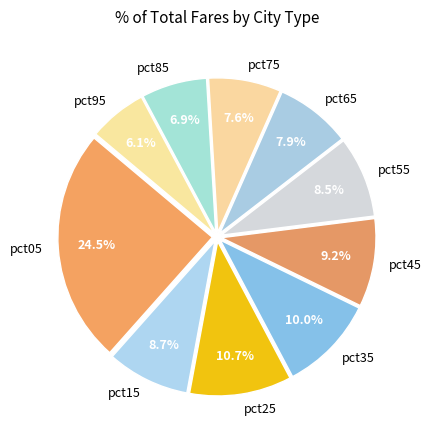

What is the largest slice in the pie chart?

pct05